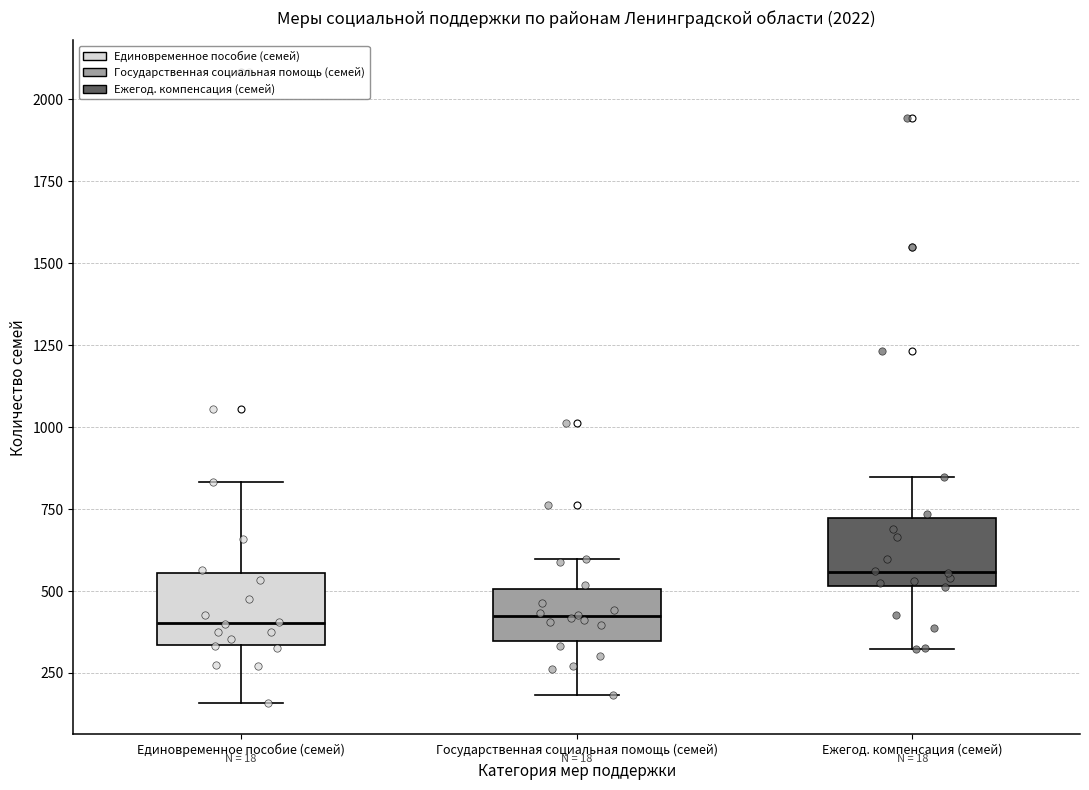

Reading left to right, transcribe this box plot: for each box, give where its median line is, the range the box spans, and where its two whiskers end, as read against the y-axis. The values are not printed on the chart, so give them approximately, as read against the axis.

Единовременное пособие (семей): median 400, box 350 to 550, whiskers 150 to 850
Государственная социальная помощь (семей): median 400, box 350 to 500, whiskers 200 to 600
Ежегод. компенсация (семей): median 550, box 500 to 700, whiskers 300 to 850